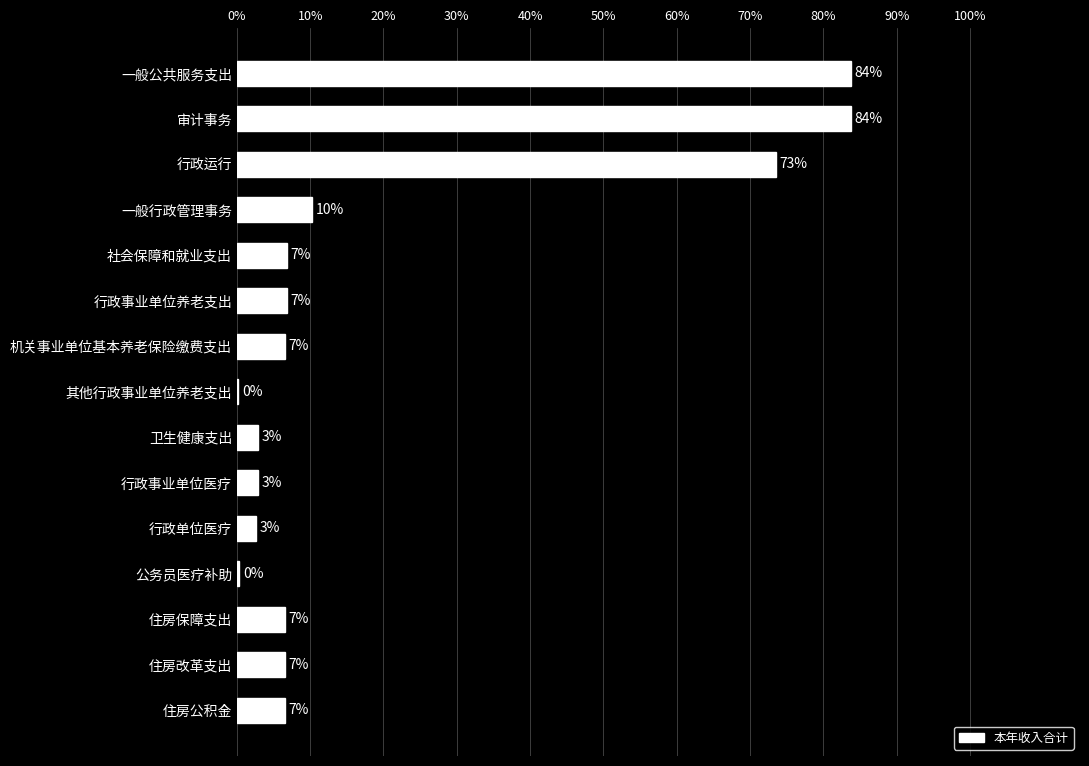

Are the bars horizontal?

Yes